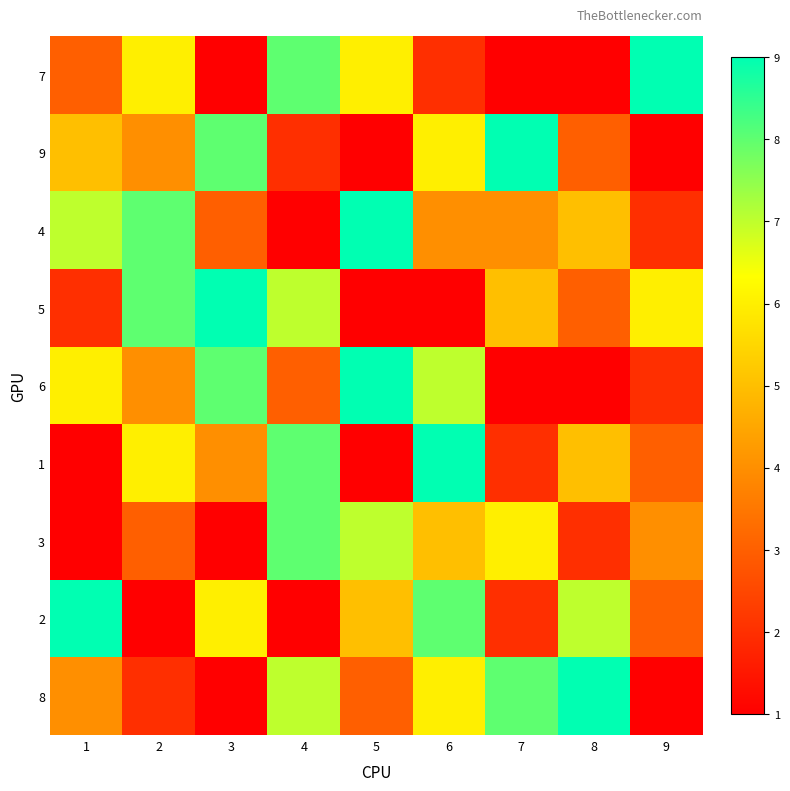

Reading left to right, what are all the values shown in this chart?

7: 1=3	2=6	3=1	4=8	5=6	6=2	7=0	8=1	9=9
9: 1=5	2=4	3=8	4=2	5=1	6=6	7=9	8=3	9=0
4: 1=7	2=8	3=3	4=0	5=9	6=4	7=4	8=5	9=2
5: 1=2	2=8	3=9	4=7	5=0	6=1	7=5	8=3	9=6
6: 1=6	2=4	3=8	4=3	5=9	6=7	7=0	8=1	9=2
1: 1=0	2=6	3=4	4=8	5=1	6=9	7=2	8=5	9=3
3: 1=1	2=3	3=0	4=8	5=7	6=5	7=6	8=2	9=4
2: 1=9	2=0	3=6	4=1	5=5	6=8	7=2	8=7	9=3
8: 1=4	2=2	3=1	4=7	5=3	6=6	7=8	8=9	9=0